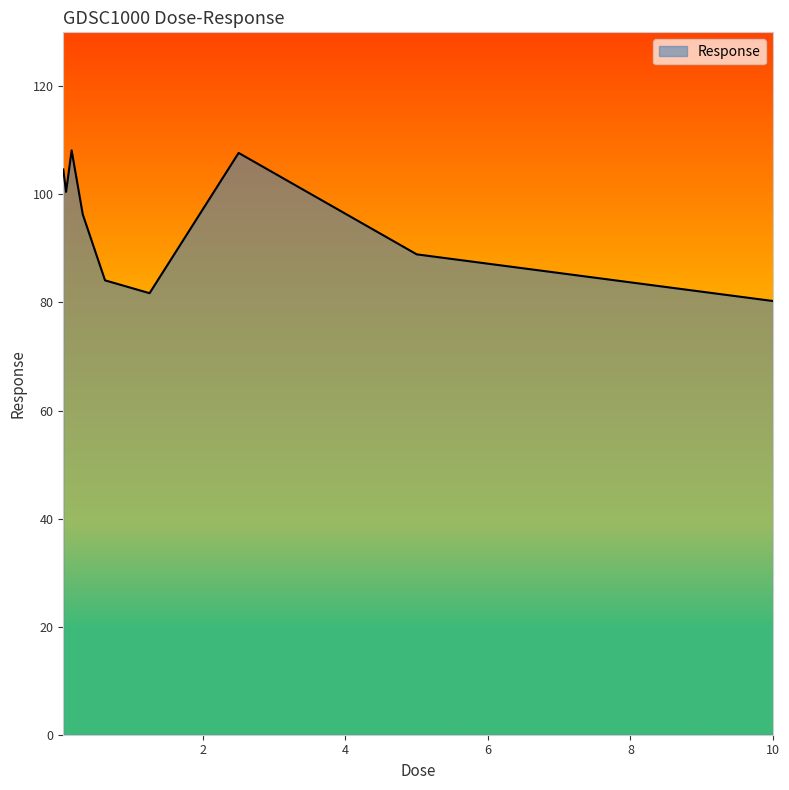

What is the difference between the second highest and minimum values?

27.4